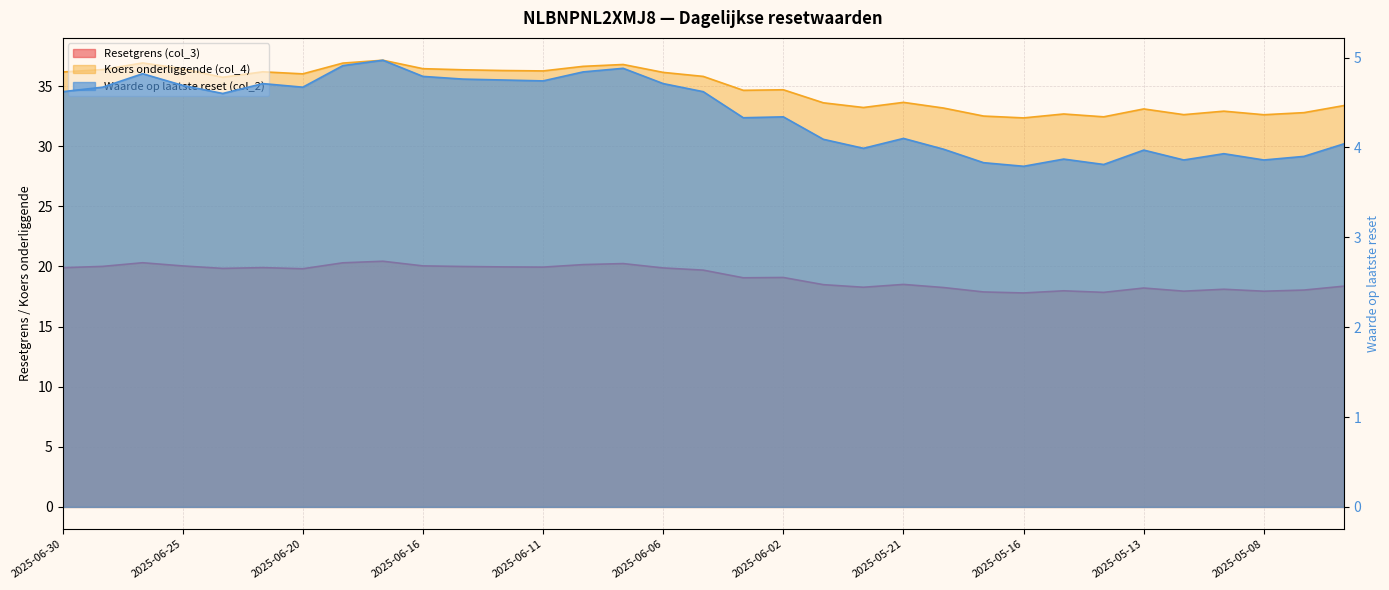

At which category is the sum across all series the highest?

2025-06-17